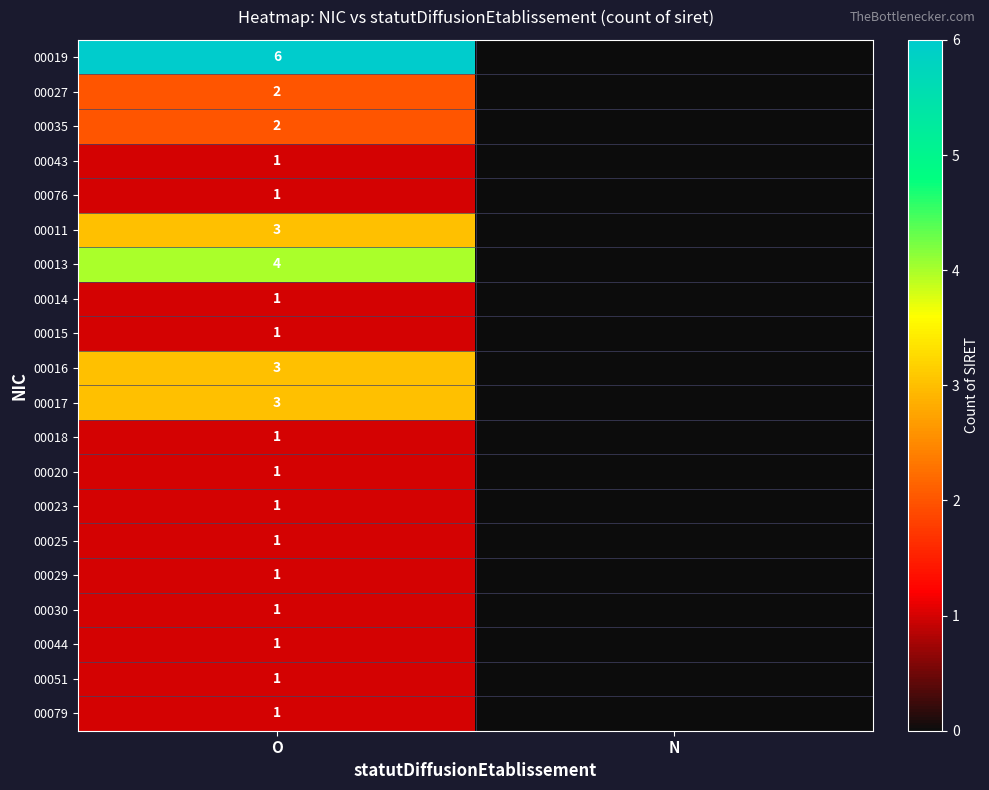

The value of 00013 at O is 1. True or false?

False